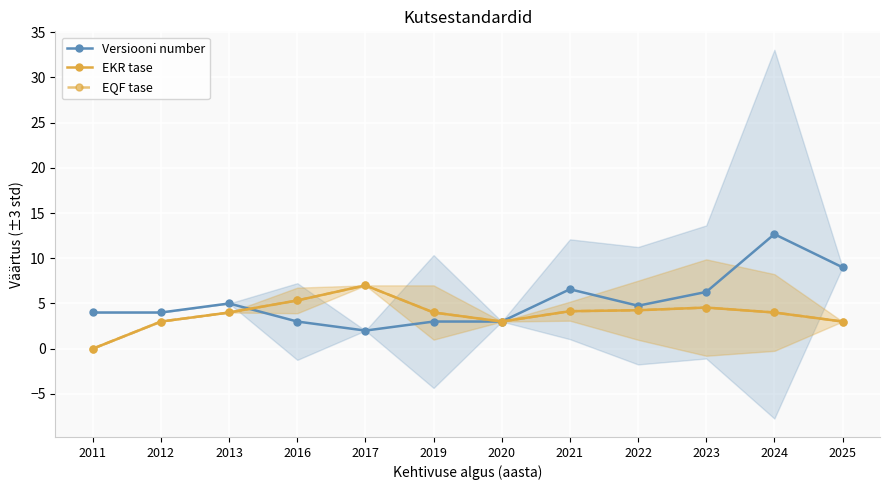

Which series has the largest total across all categories?

Versiooni number